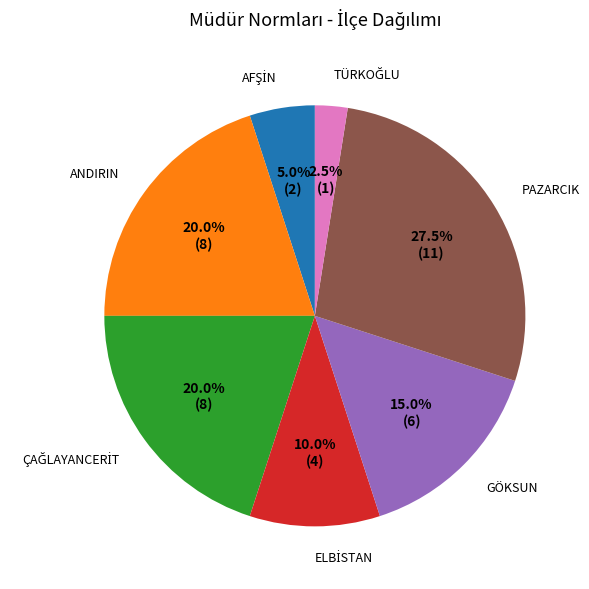

Does ANDIRIN represent more than half of the total?

No